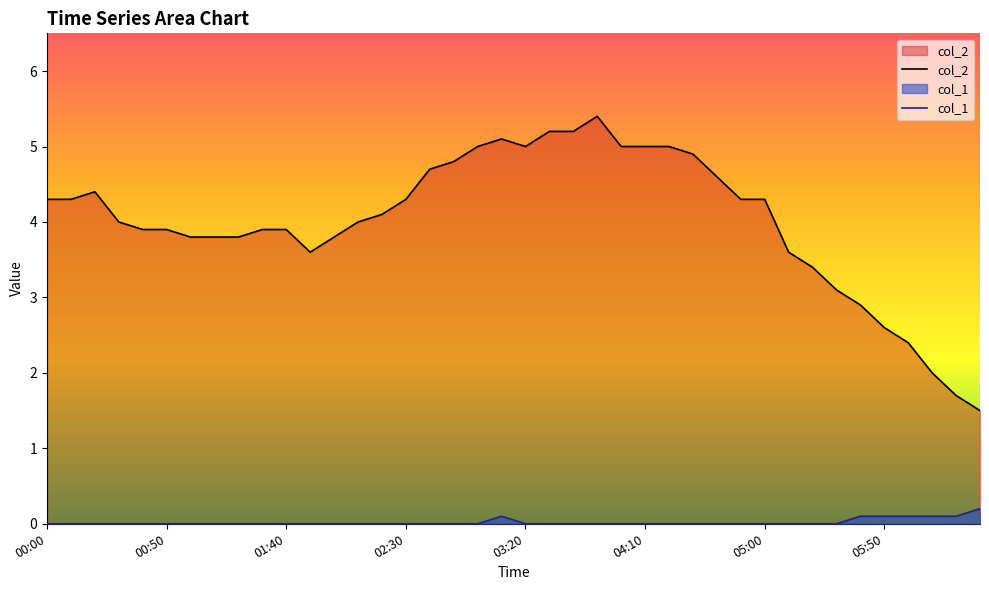

Which series has the widest spread of values?

col_2